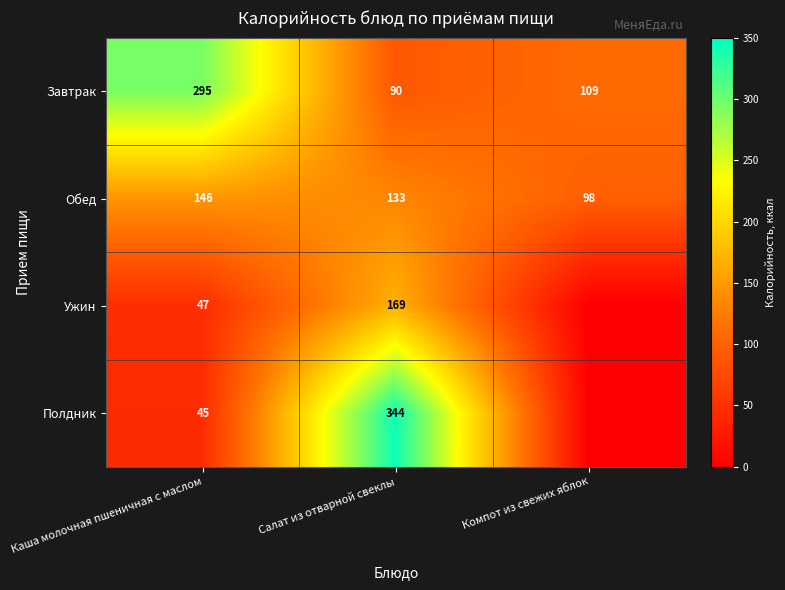

What is the average value of the Обед series?

126